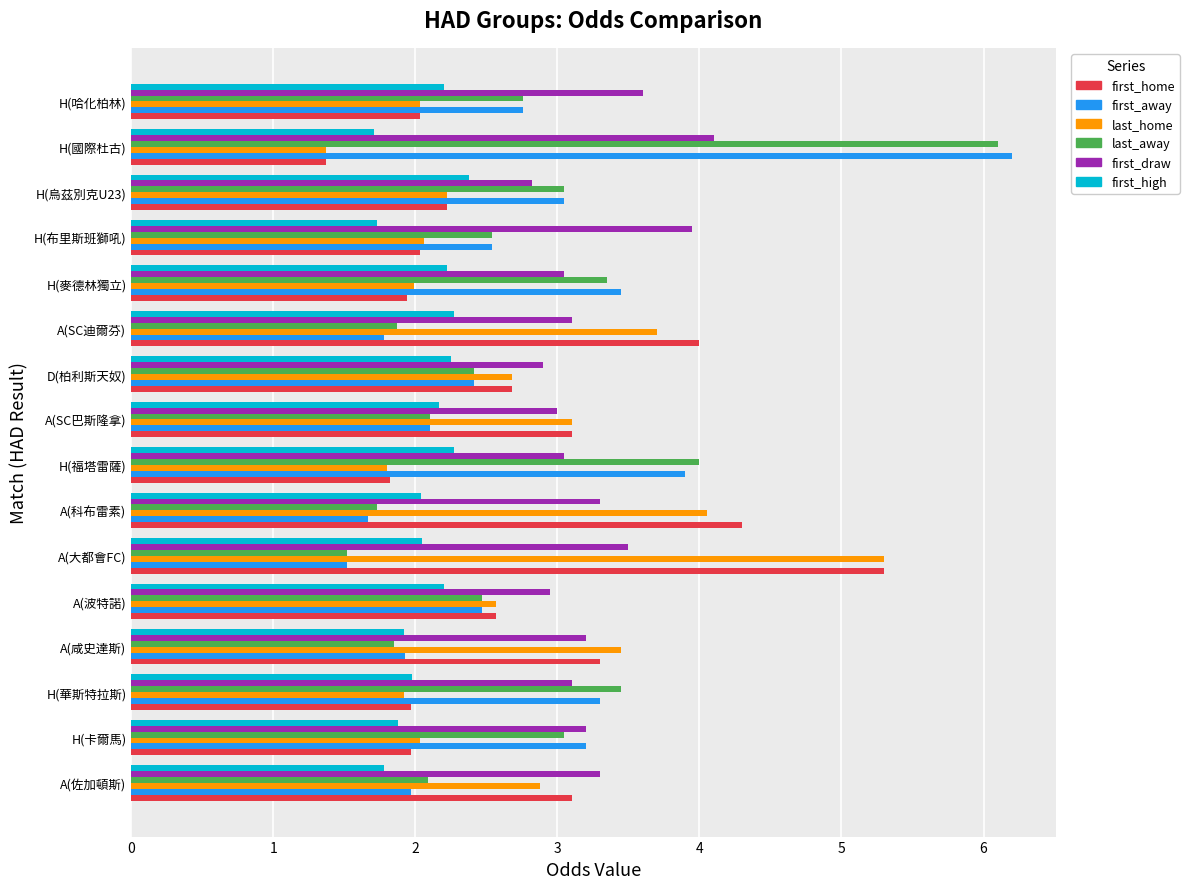

What is the difference between the highest and lowest values at H(布里斯班獅吼)?

2.2